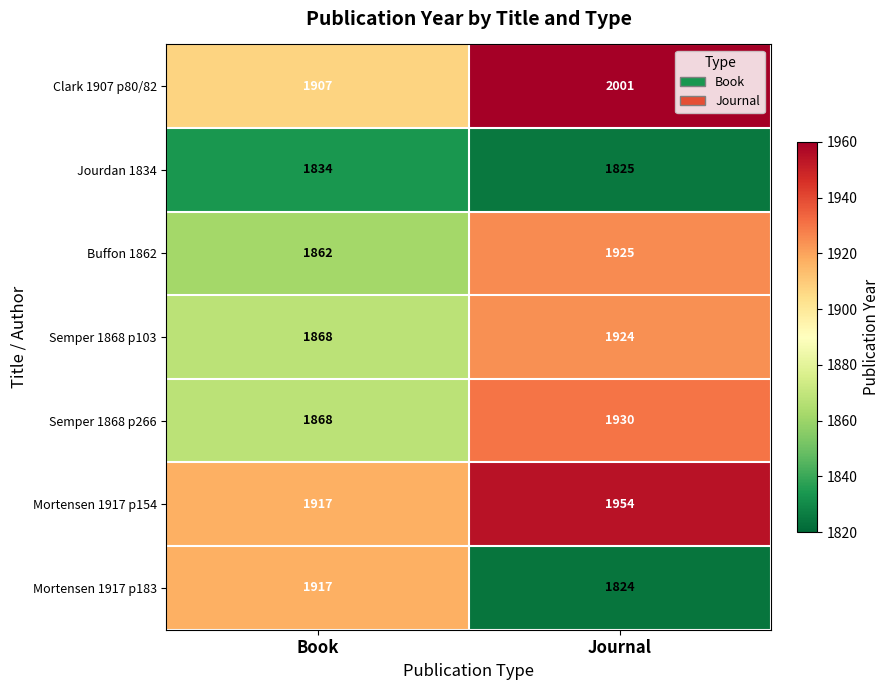

Reading right to left, transcribe all the data shown in this chart.

Clark 1907 p80/82: 2001	1907
Jourdan 1834: 1825	1834
Buffon 1862: 1925	1862
Semper 1868 p103: 1924	1868
Semper 1868 p266: 1930	1868
Mortensen 1917 p154: 1954	1917
Mortensen 1917 p183: 1824	1917